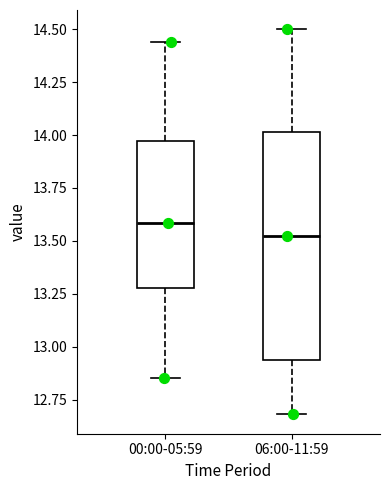

Where does the median line of the box for 06:00-11:59 sit on the y-axis? The values are not printed on the chart, so give them approximately, as read against the axis.

13.55